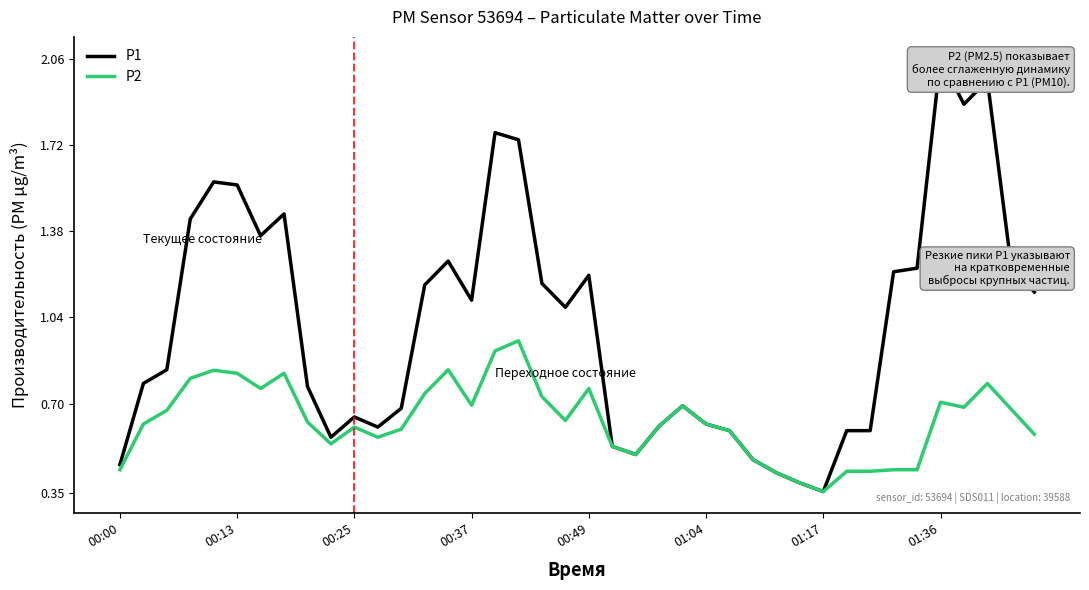

What are all the series names shown in the legend?

P1, P2